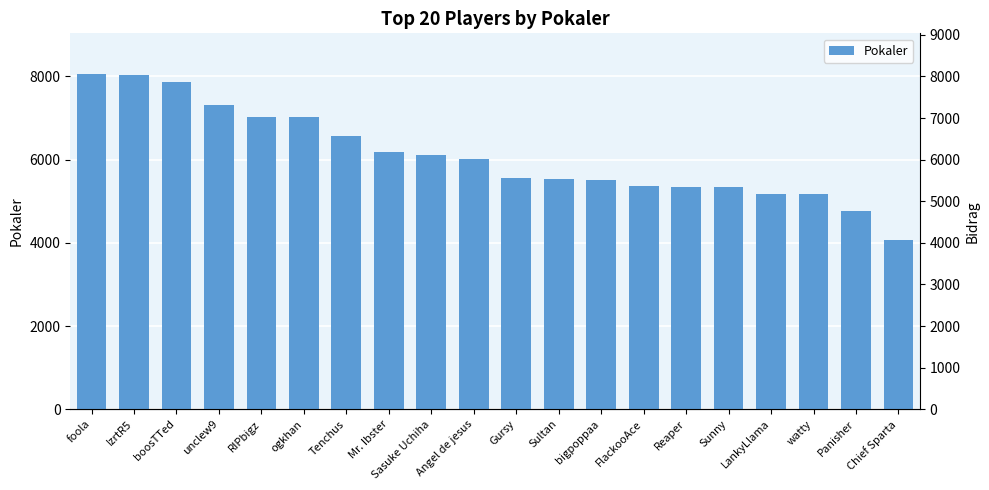

What is the sum of the values at RIPbigz and unclew9?

14344